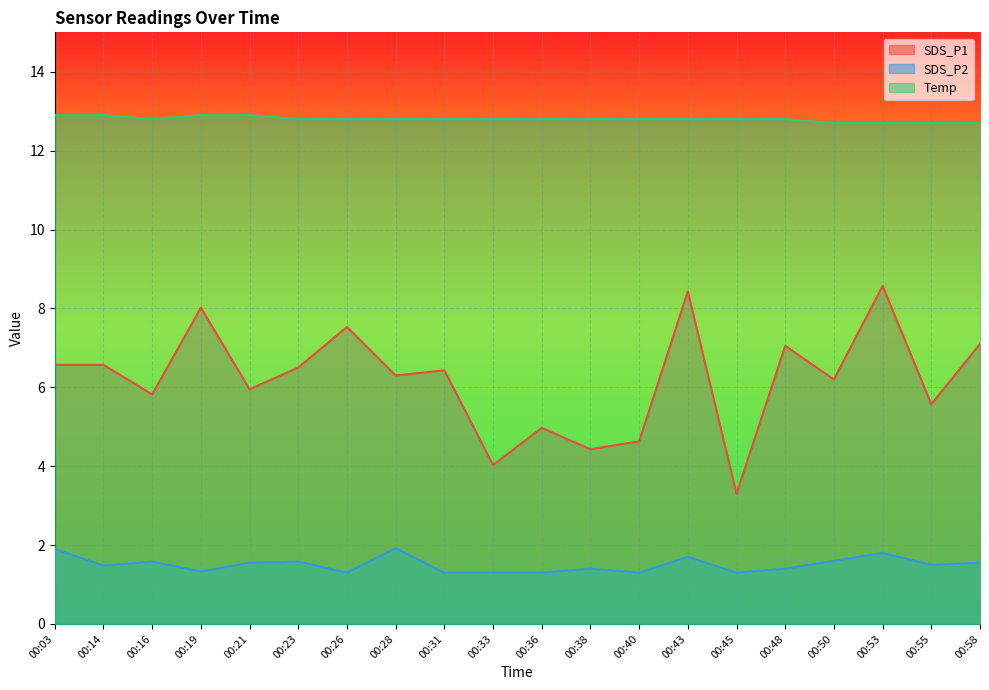

Does the chart display data point markers on the line(s)?

No